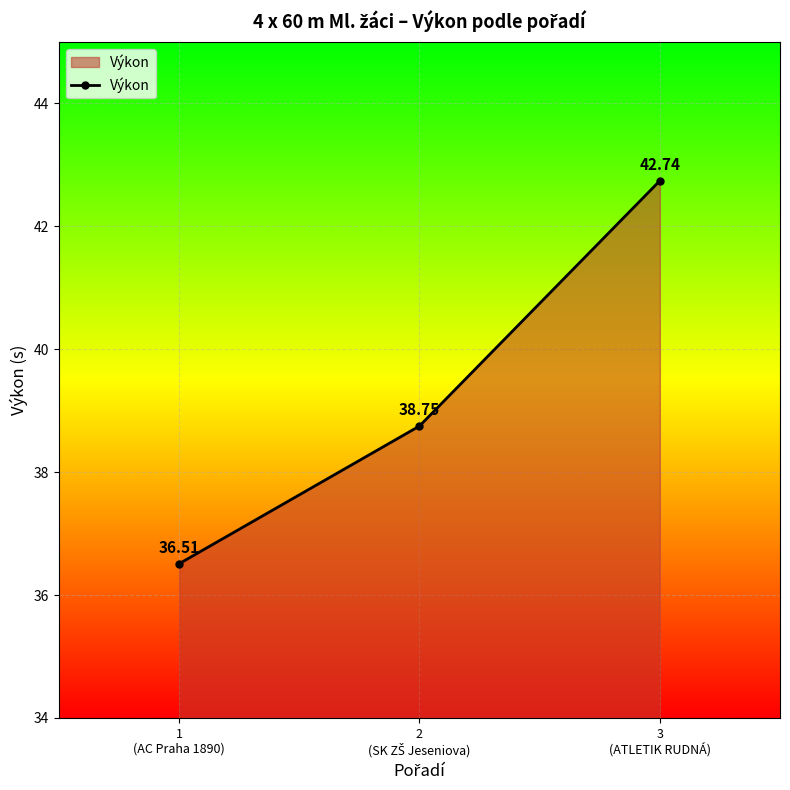

What is the minimum value shown in the chart?

36.5